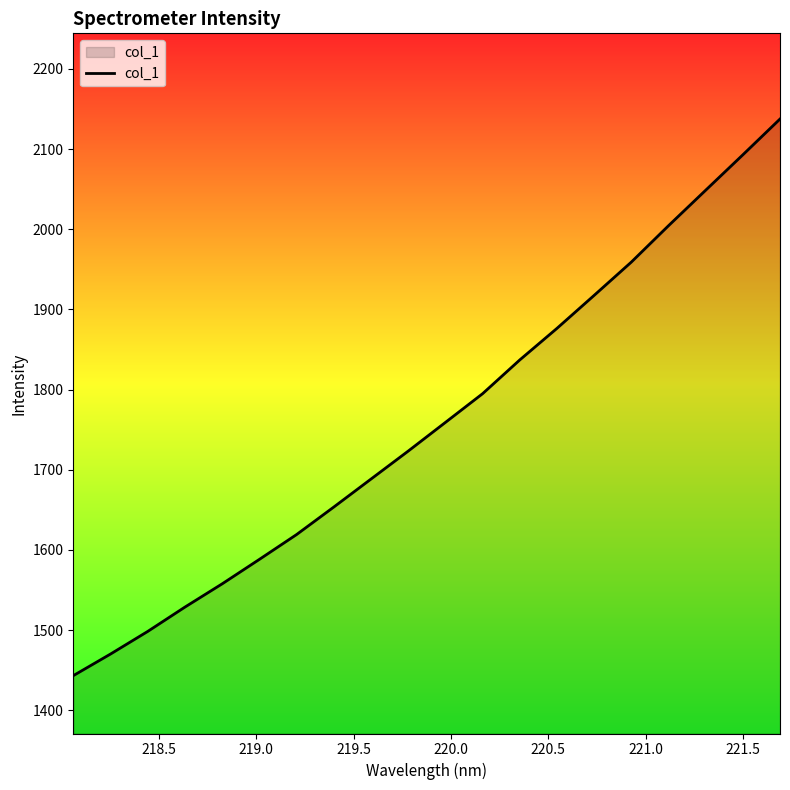

What is the minimum value shown in the chart?

1443.1